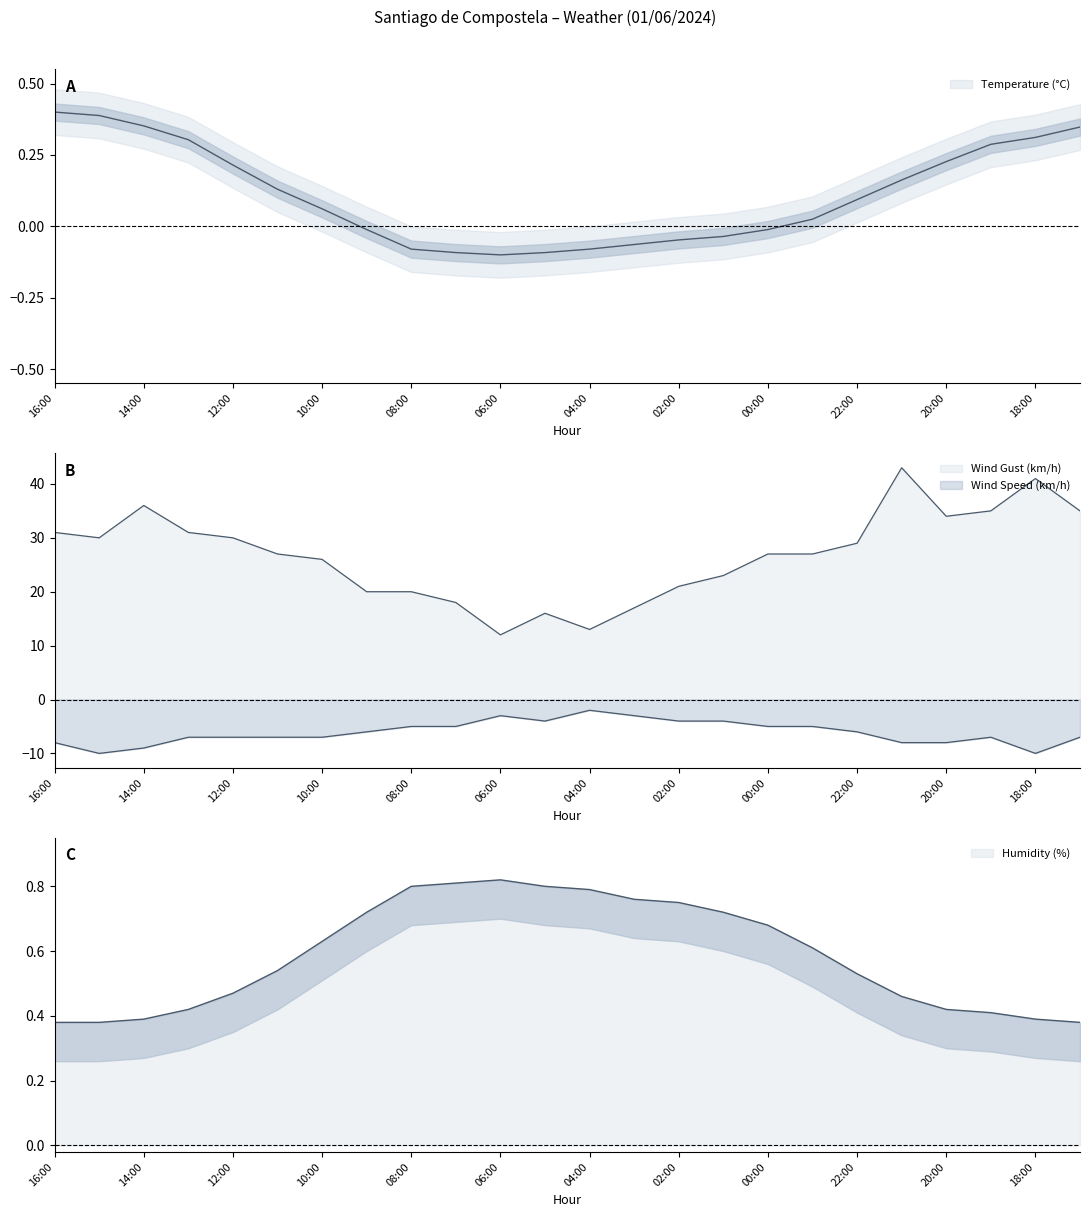

Between 11:00 and 17:00, which is larger?

17:00